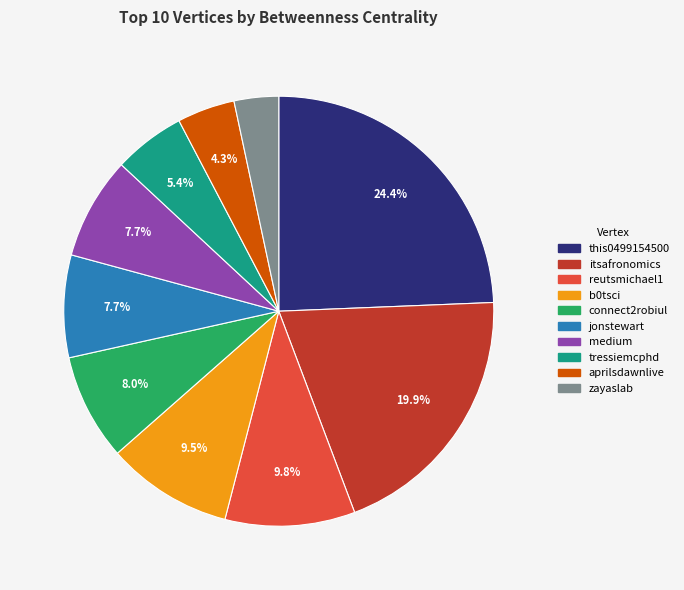

Which has a higher value, aprilsdawnlive or medium?

medium